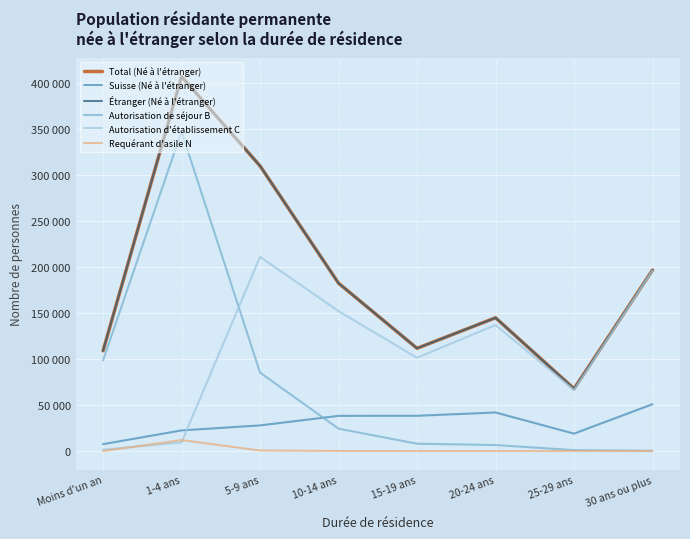

The value of Suisse (Né à l'étranger) at 15-19 ans is 38333. True or false?

True